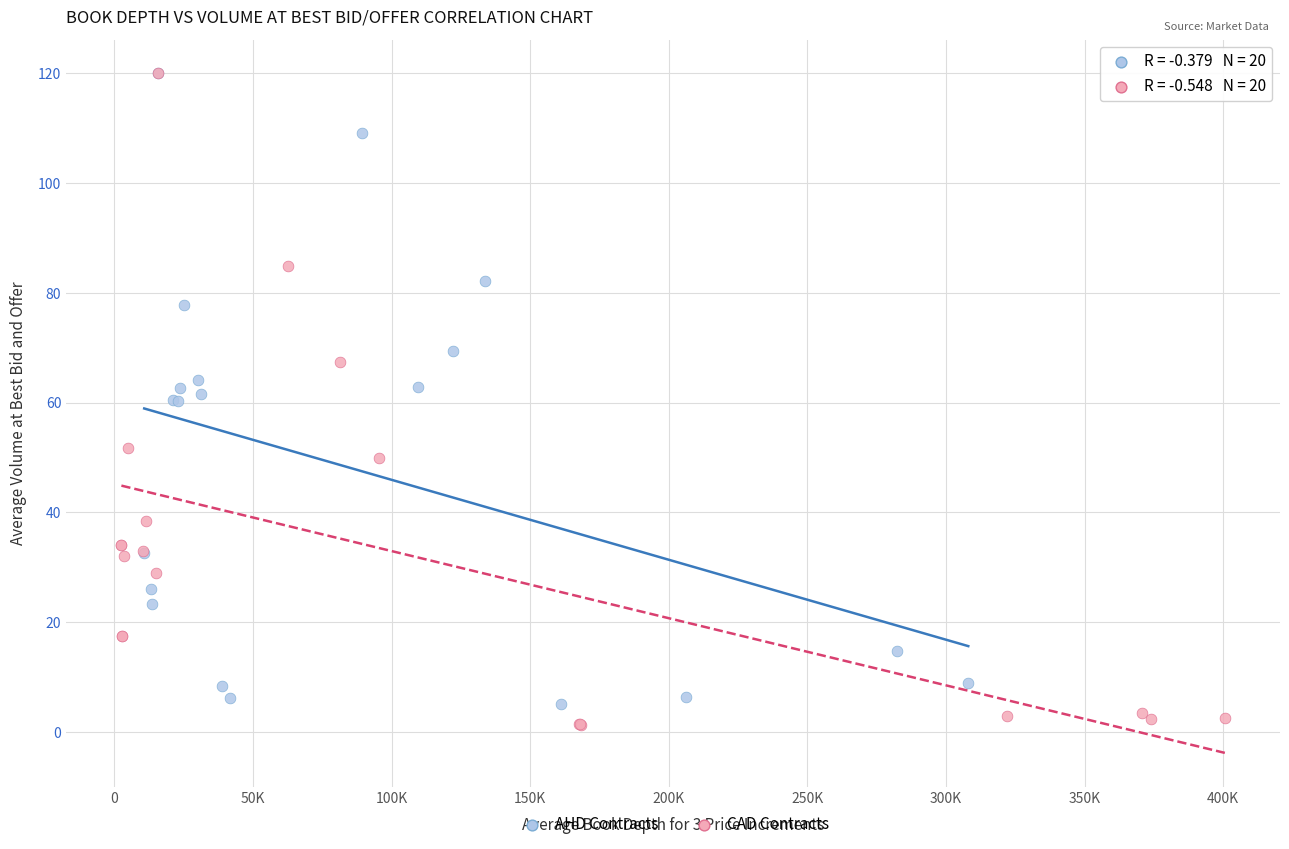

What are all the series names shown in the legend?

AHD Contracts, CAD Contracts